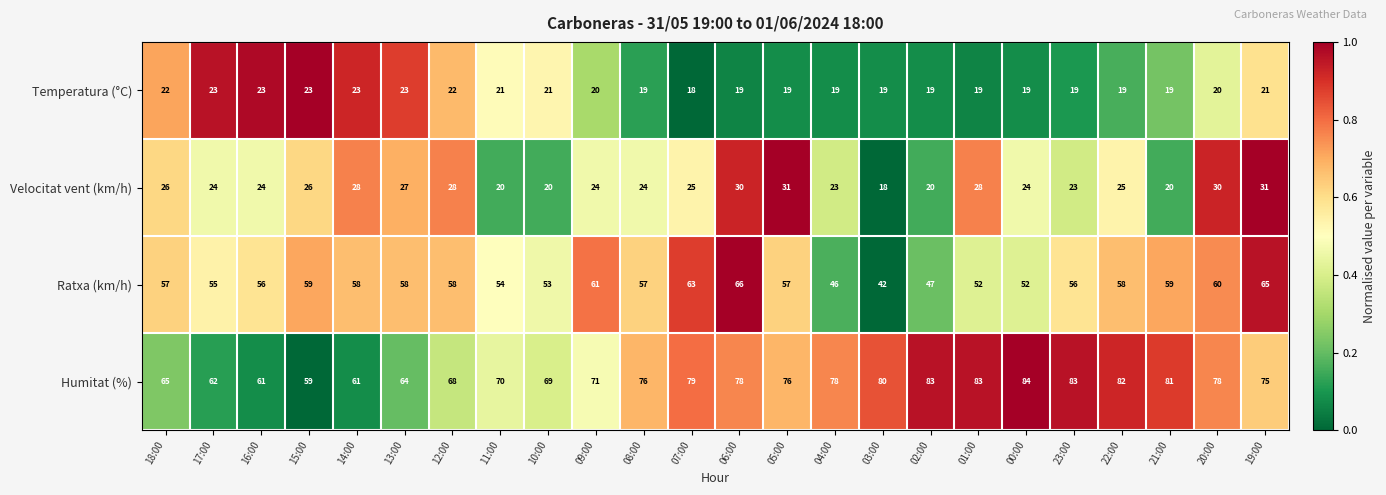

The value of Humitat (%) at 20:00 is 78. True or false?

True